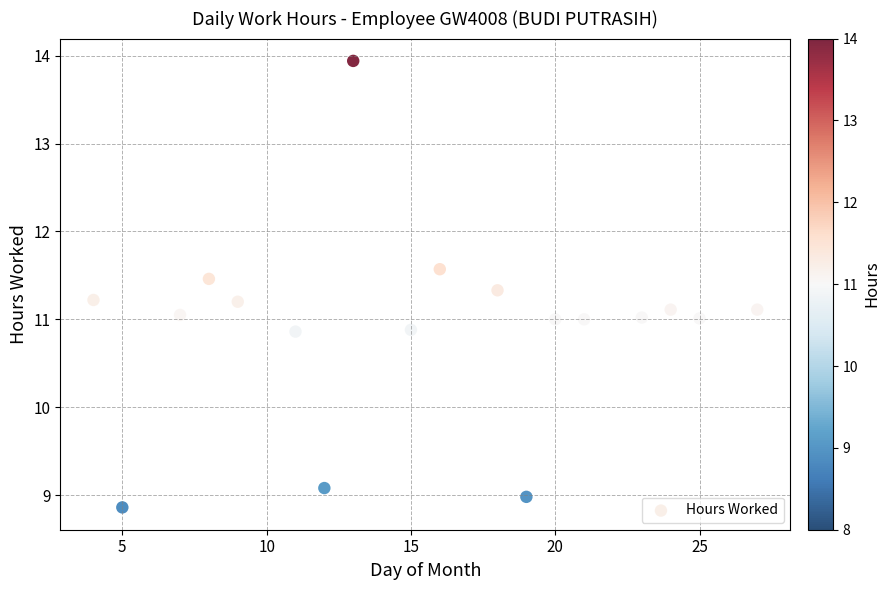

What is the range of X values (max minus min)?

23.0